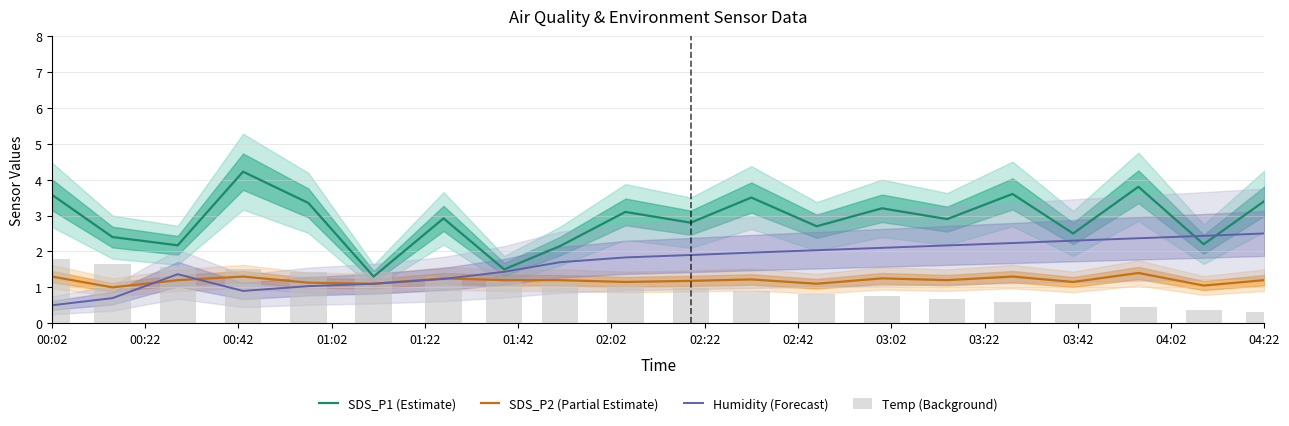

Where does the SDS_P1 (Estimate) series first go above 2?

00:02